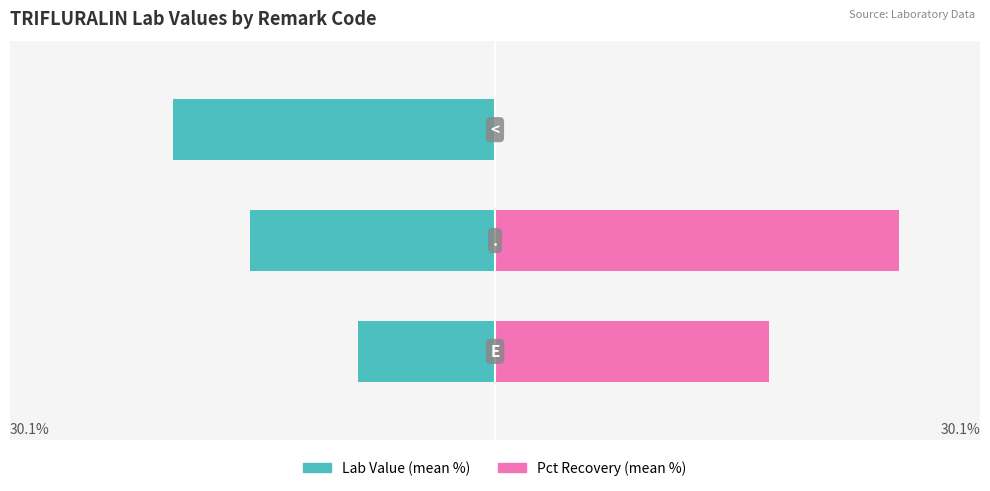

How many distinct data groups are displayed?

2